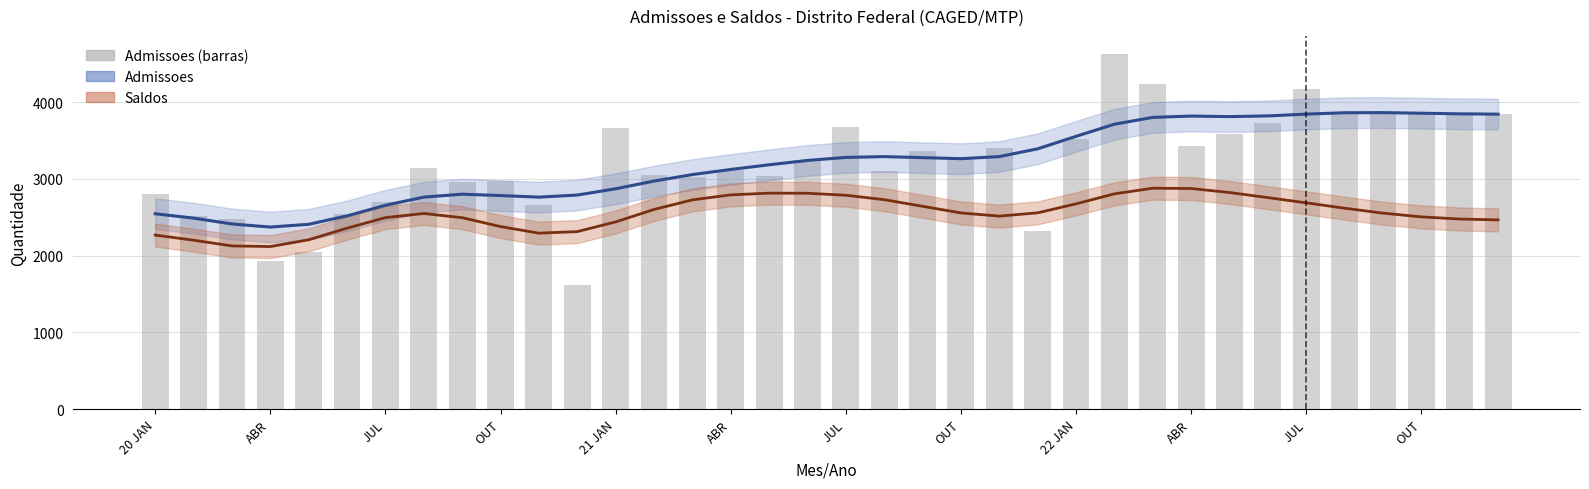

Reading right to left, what are all the values shown in this chart?

Admissoes (tendencia): 3842.2	3846.4	3854.4	3862.2	3860.4	3842.8	3819.1	3810.2	3817.0	3800.1	3711.2	3553.3	3390.7	3289.4	3262.2	3275.8	3289.3	3278.6	3239.2	3182.6	3121.8	3055.3	2970.4	2870.3	2788.6	2761.3	2782.0	2799.7	2761.4	2655.2	2517.3	2407.6	2371.7	2411.9	2488.2	2545.2
Saldos (tendencia, +2000): 2465.0	2476.4	2504.4	2552.9	2617.4	2686.9	2755.1	2821.5	2873.9	2877.6	2804.1	2674.2	2556.7	2514.3	2555.6	2642.3	2728.3	2786.3	2811.8	2813.2	2790.9	2725.9	2600.6	2438.5	2312.5	2292.2	2377.9	2493.9	2548.1	2494.8	2356.9	2205.9	2117.7	2126.1	2200.3	2267.7
Admissoes (barras): 3839.0	3839.0	3839.0	3839.0	3839.0	4171.0	3723.0	3579.0	3424.0	4238.0	4630.0	3522.0	2320.0	3407.0	3284.0	3356.0	3103.0	3679.0	3245.0	3036.0	3110.0	3024.0	3051.0	3668.0	1614.0	2665.0	2978.0	2961.0	3146.0	2701.0	2536.0	2047.0	1935.0	2471.0	2517.0	2799.0